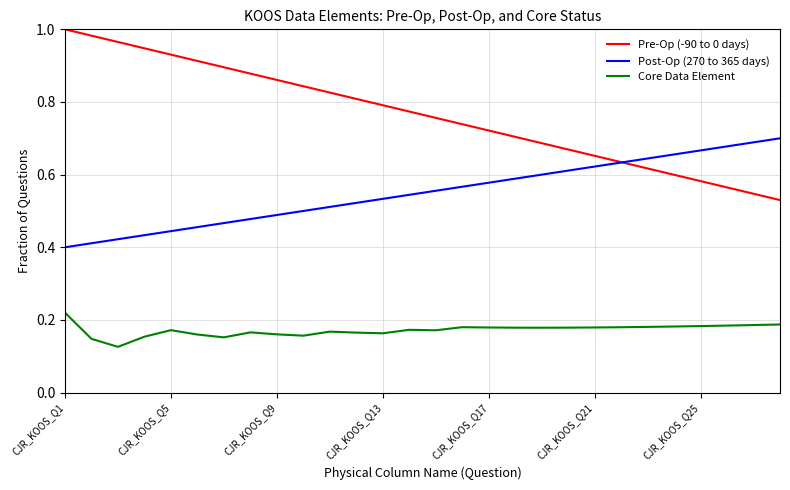

True or false: Post-Op (270 to 365 days) and Core Data Element intersect in this chart.

False